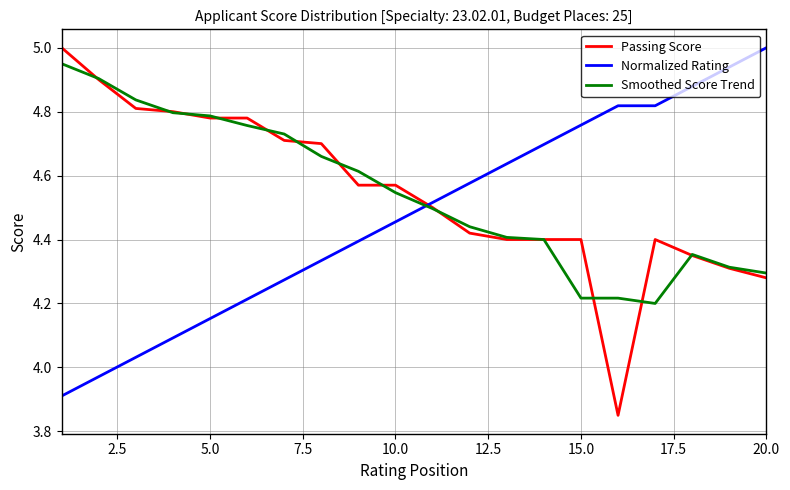

True or false: Passing Score and Normalized Rating cross at least once.

True